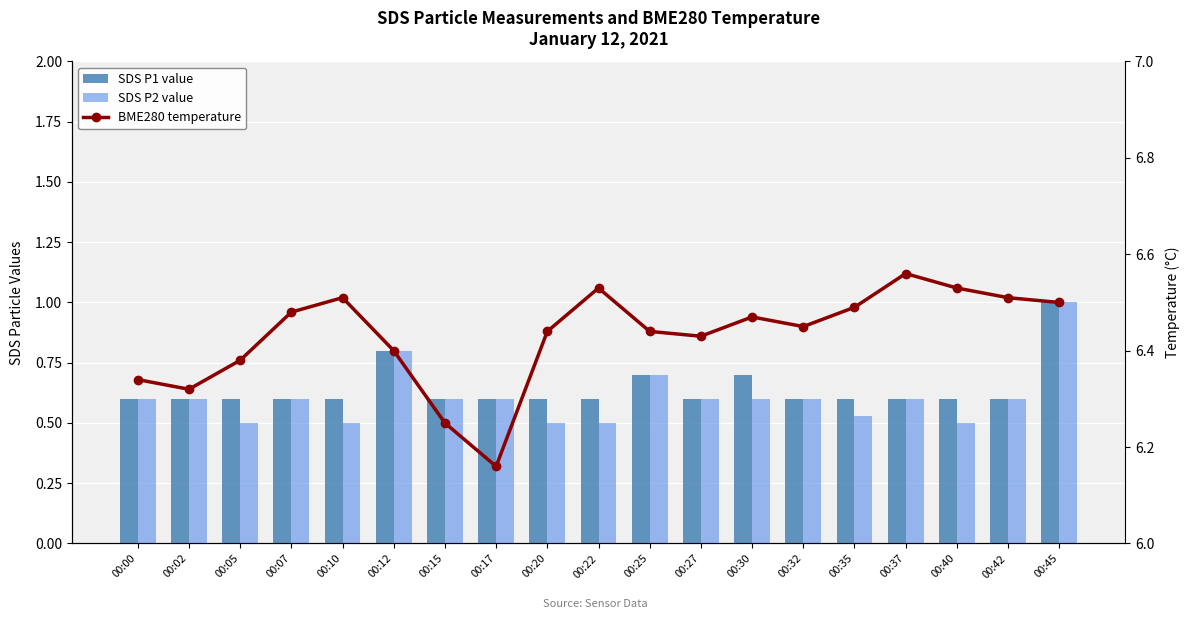

What is the greatest value displayed?

6.6